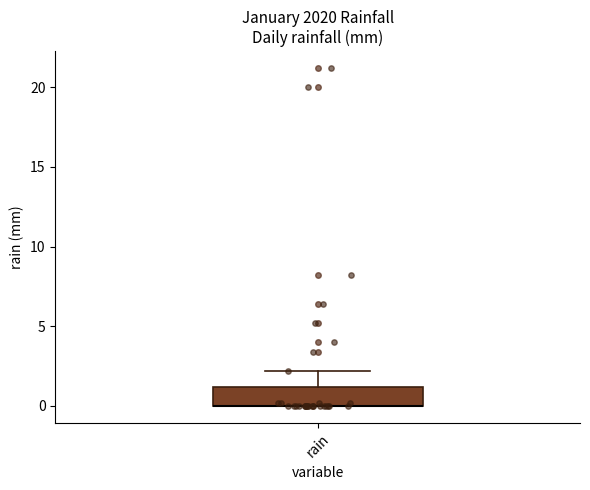

Where is the upper edge of the box for rain on the y-axis? The values are not printed on the chart, so give them approximately, as read against the axis.

1